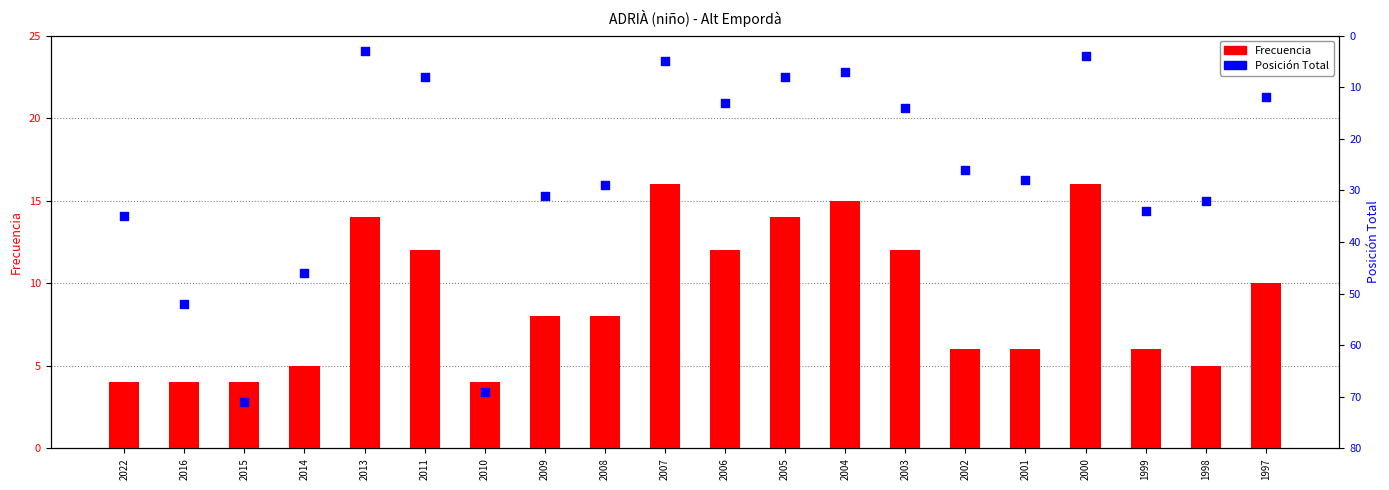

Which series has the largest Y range (max minus min)?

Posición Total